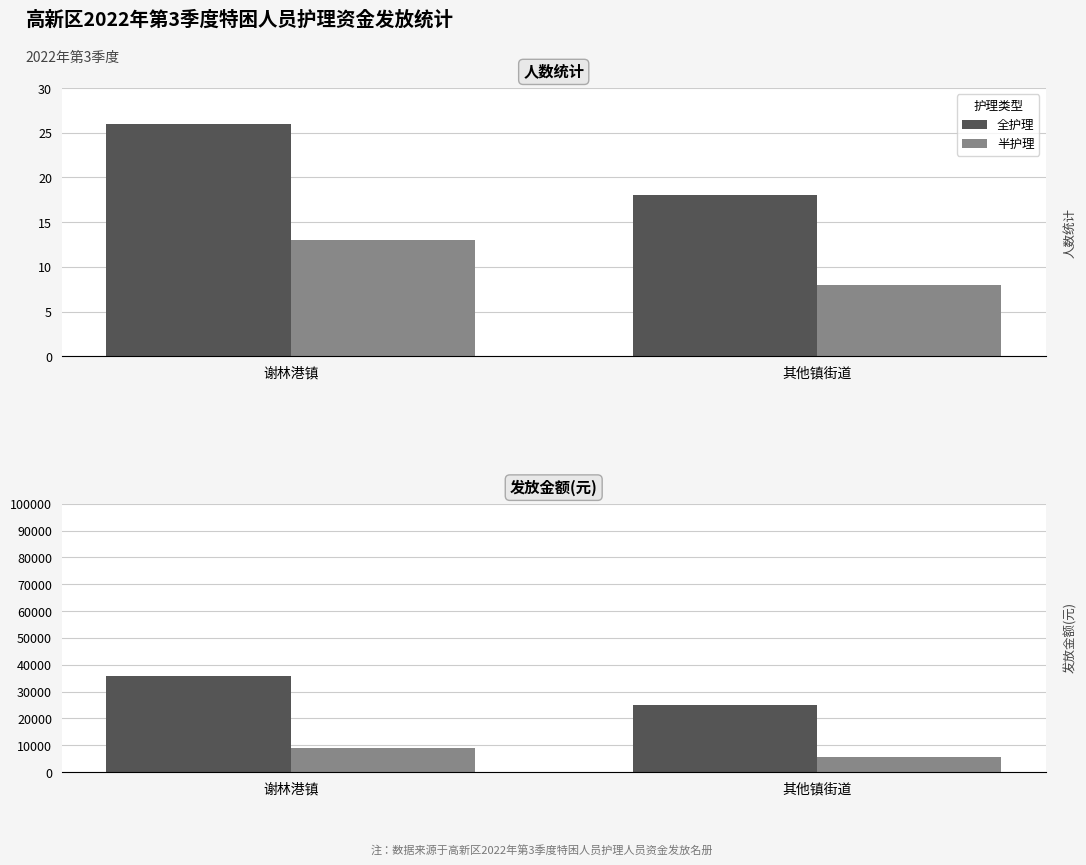

Which series has the largest range (max minus min)?

全护理